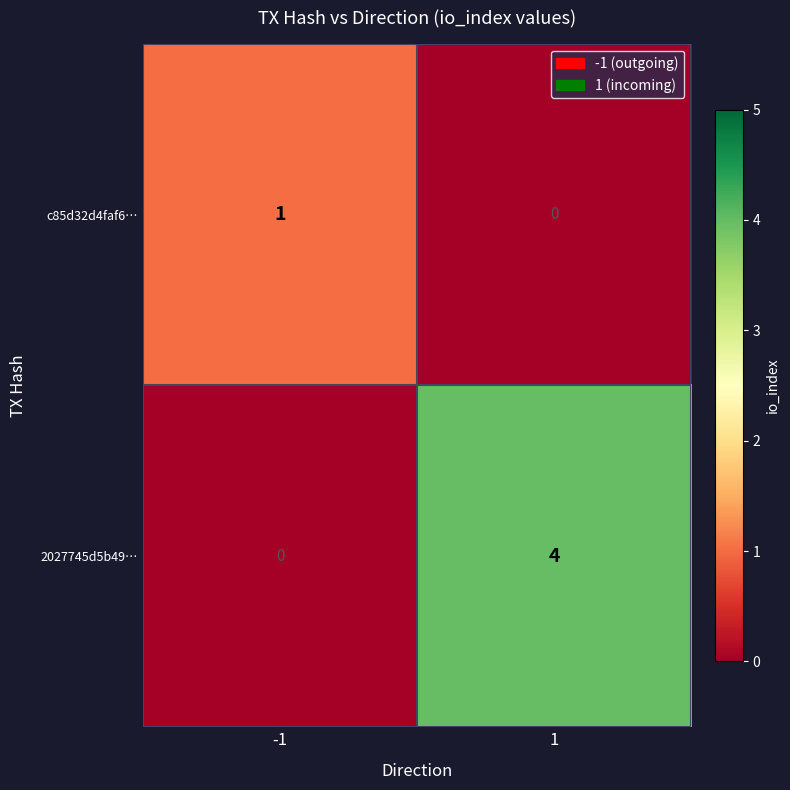

The 2027745d5b49… series shows -2 at -1. True or false?

False